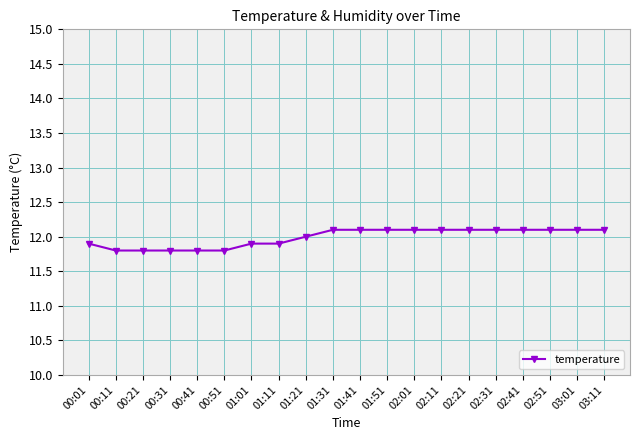

What is the minimum value shown in the chart?

11.8